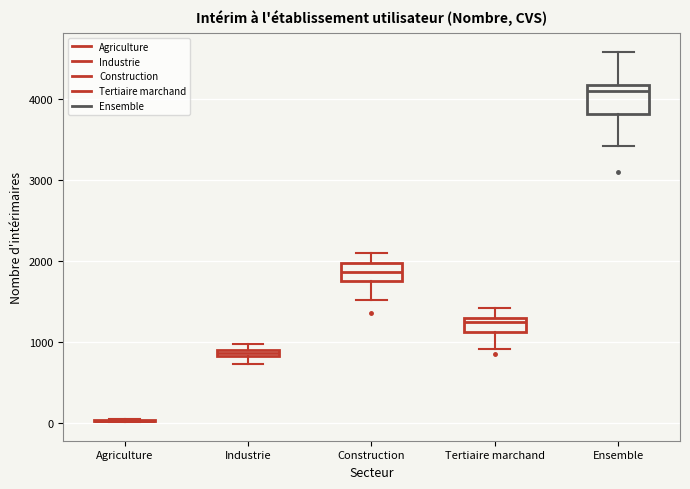

Where is the lower edge of the box for Tertiaire marchand on the y-axis? The values are not printed on the chart, so give them approximately, as read against the axis.

1100